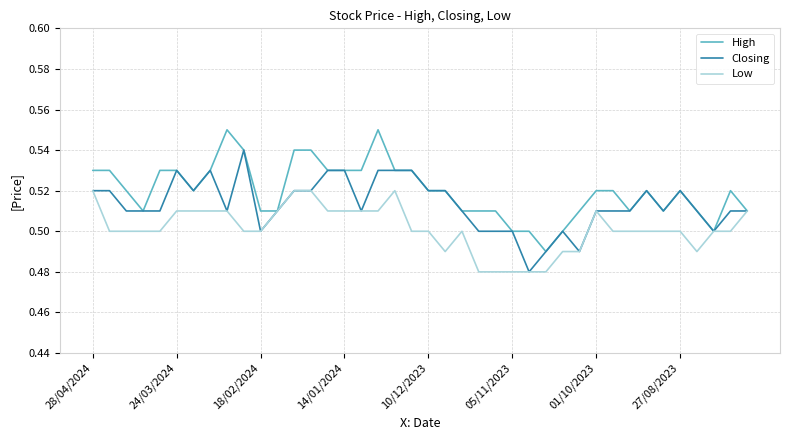

List the series in order of their peak value, lowest first.

Low, Closing, High